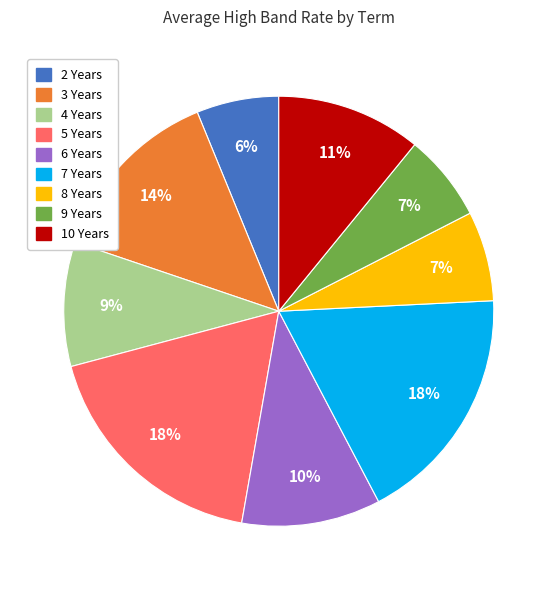

To the nearest percent, what is the average slice percentage?

11%